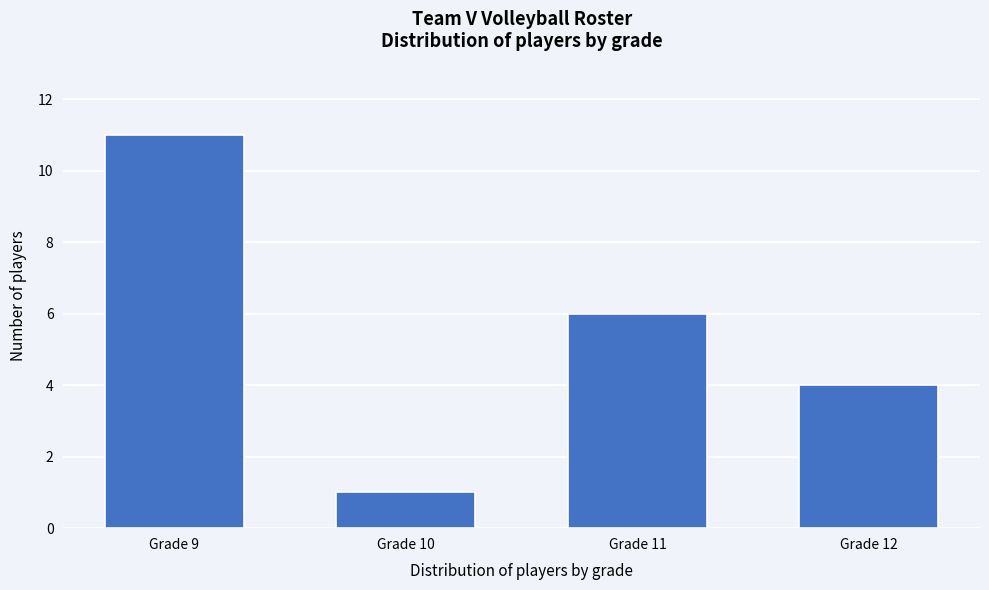

Reading left to right, what are all the values shown in this chart?

Grade 9=11	Grade 10=1	Grade 11=6	Grade 12=4